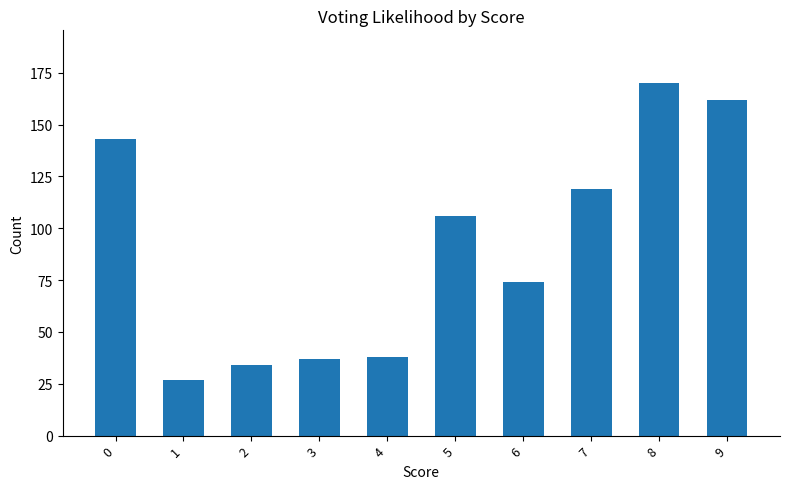

What is the greatest value displayed?

170